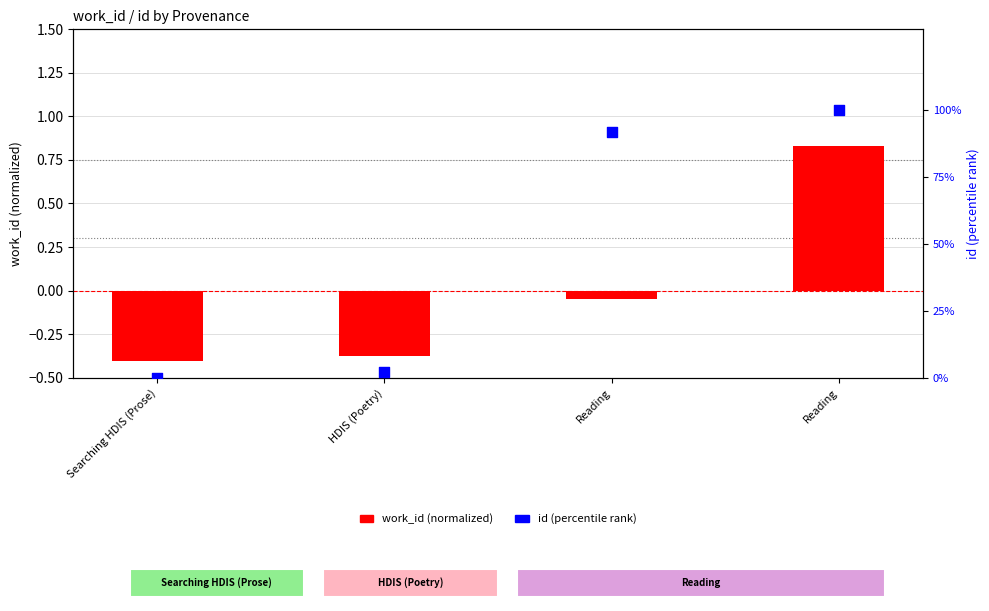

At which category is the sum across all series the highest?

Reading